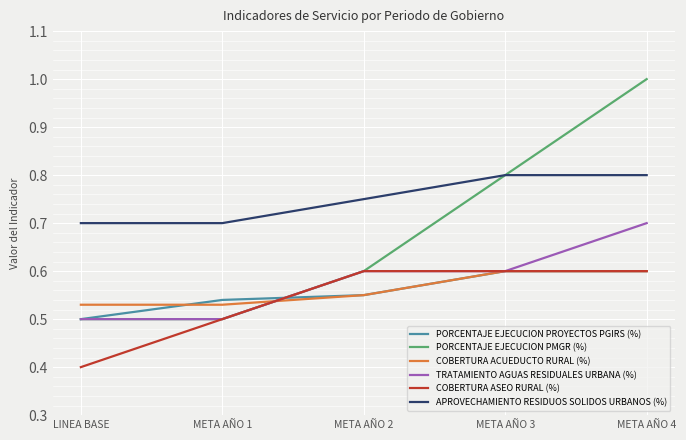

Is it true that PORCENTAJE EJECUCION PROYECTOS PGIRS (%) equals 0.2 at META AÑO 3?

False